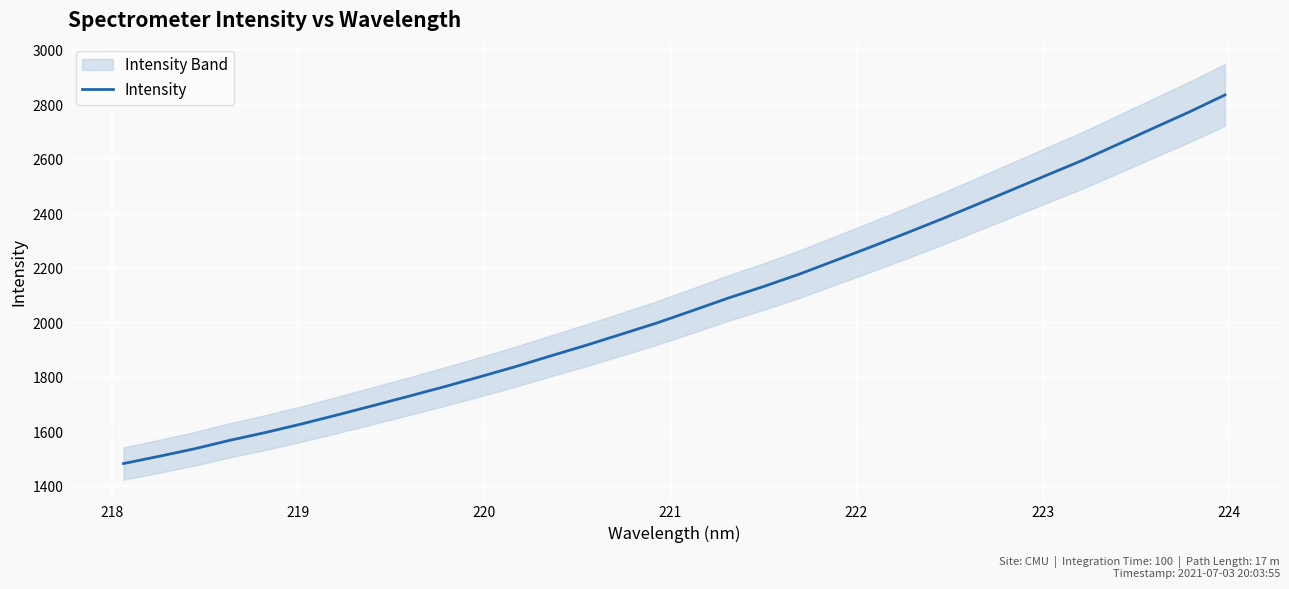

What is the highest value of the Intensity series?

2836.3